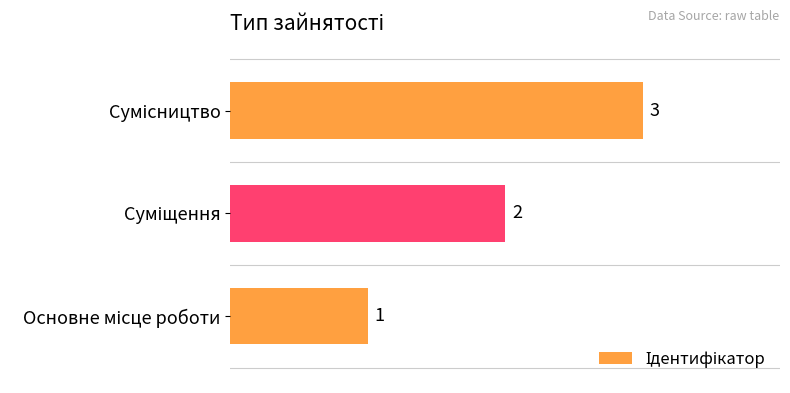

What is the maximum value shown in the chart?

3